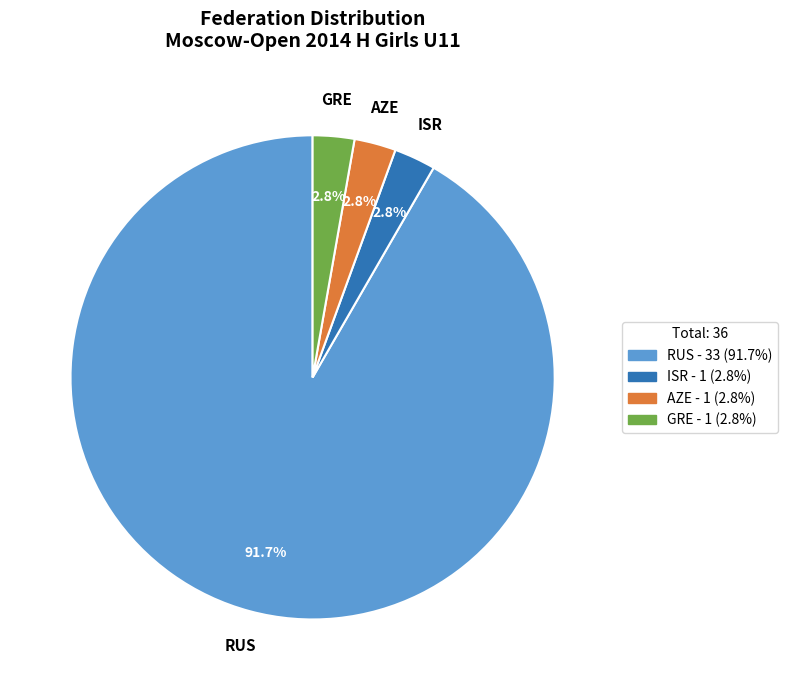

Which category has the biggest portion of the pie?

RUS